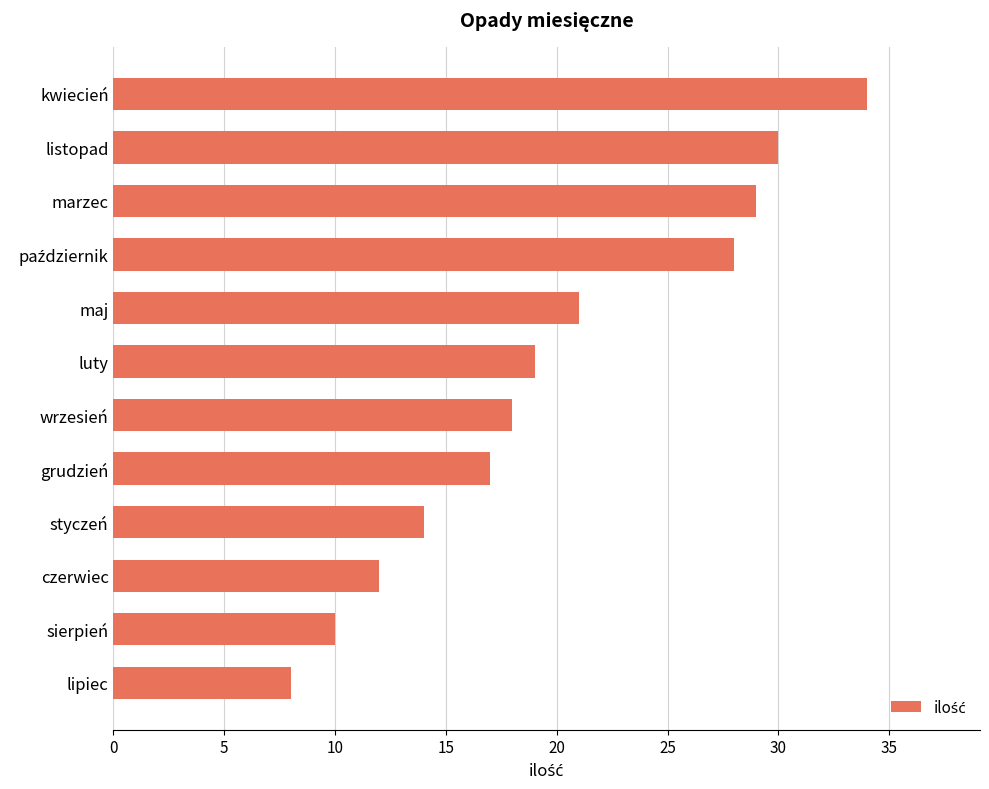

What is the difference between the second highest and minimum values?

22